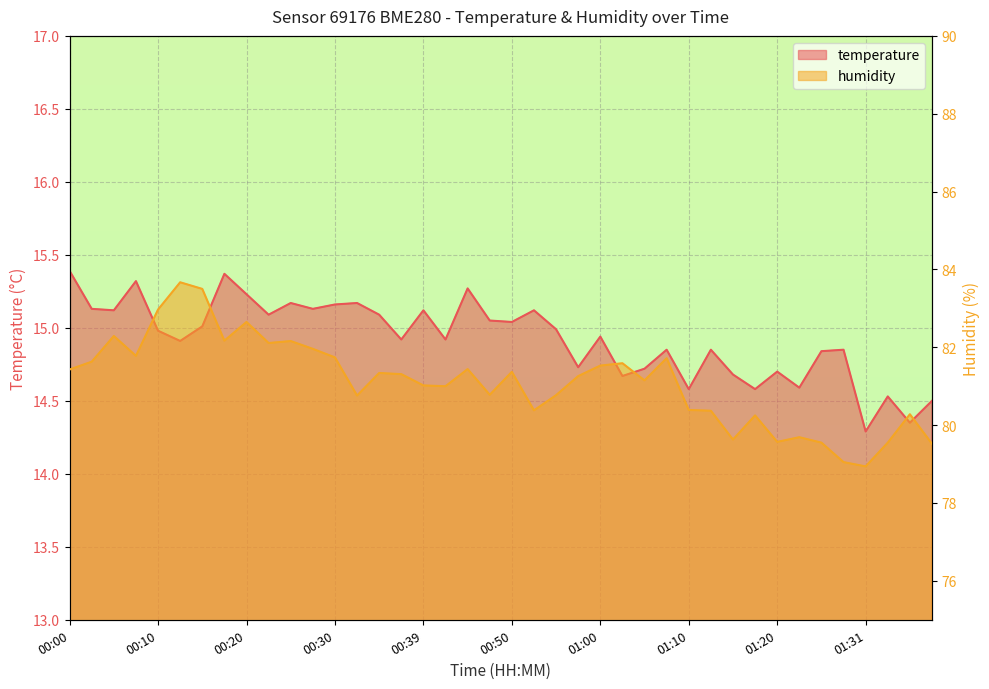

What is the total value across all series at 01:10?

95.0